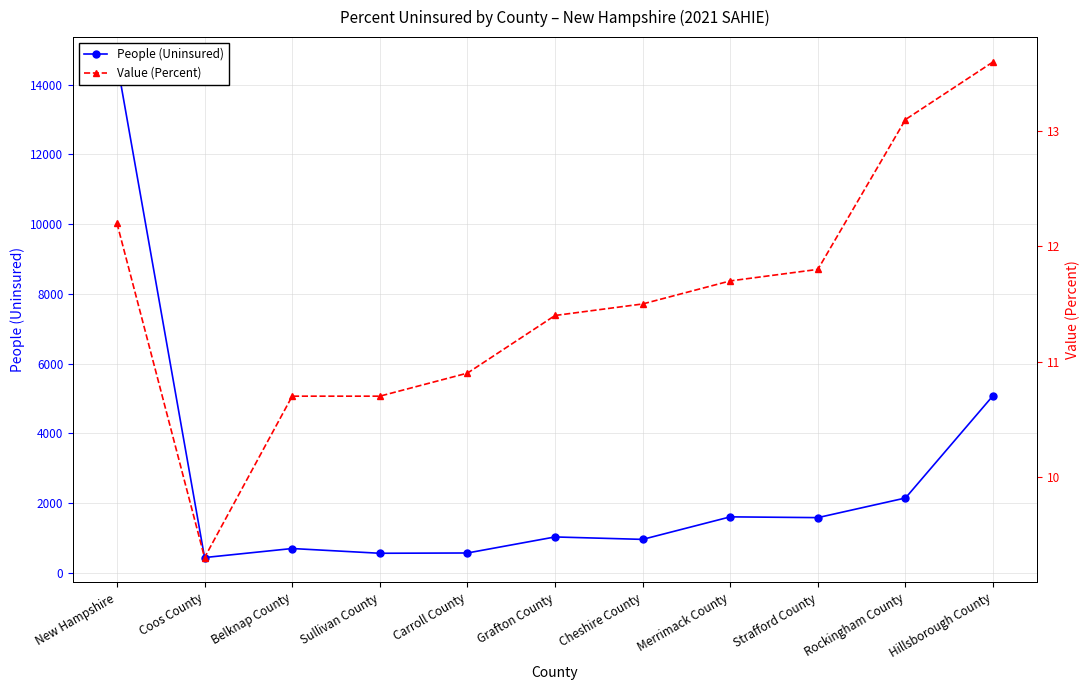

The Value (Percent) series shows 10.7 at Sullivan County. True or false?

True